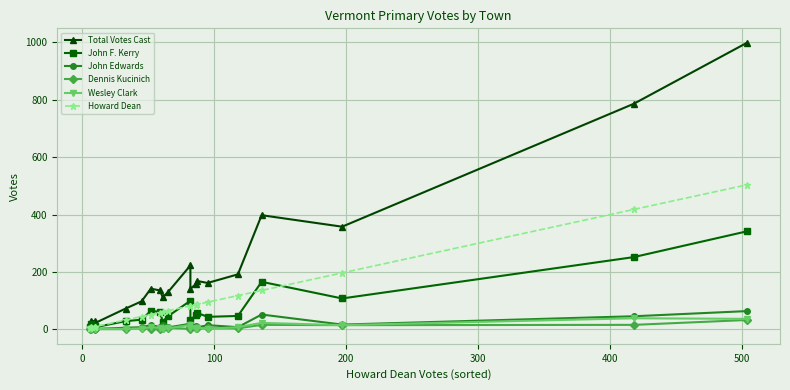

What is the average value of the John Edwards series?

16